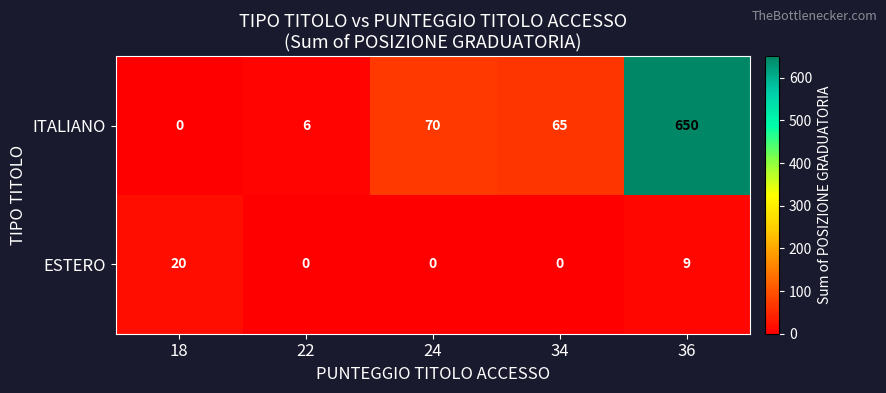

Rank the series by their average value, from highest to lowest.

ITALIANO, ESTERO